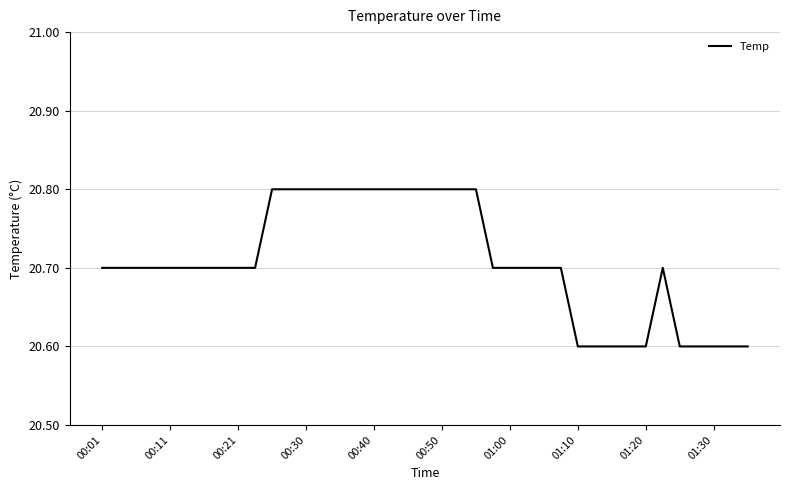

What is the minimum value shown in the chart?

20.6